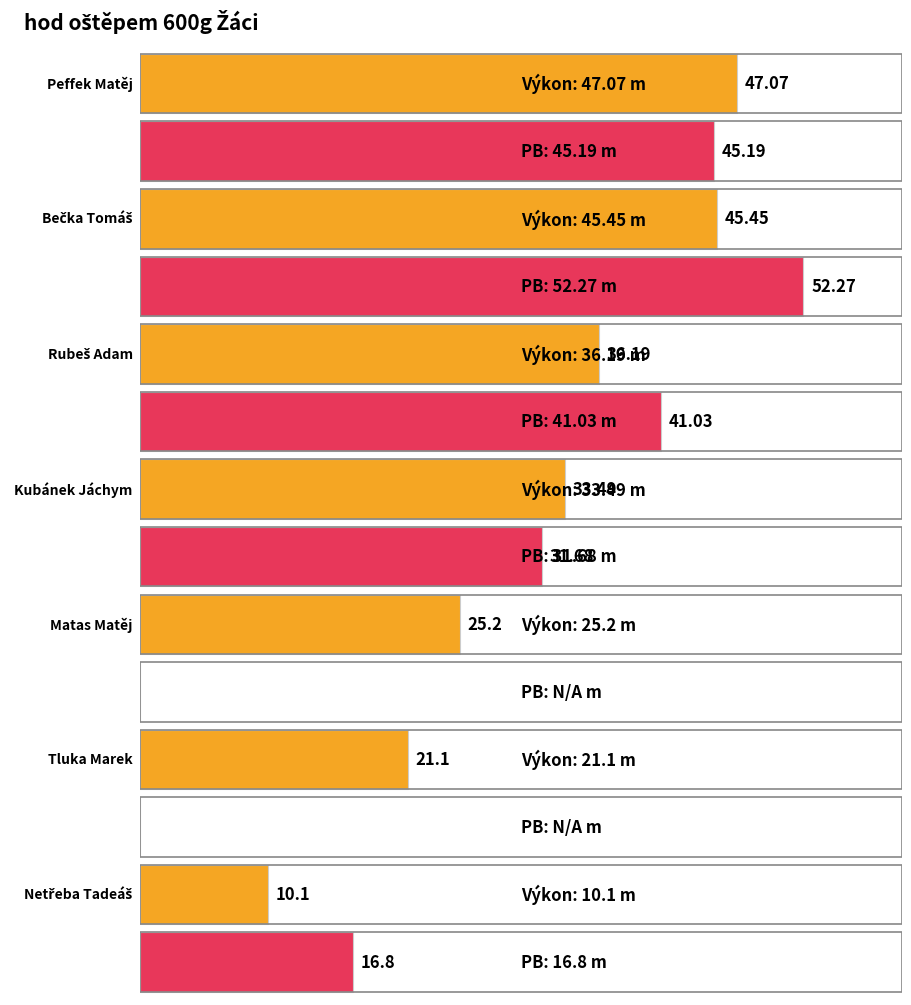

What are all the series names shown in the legend?

Výkon, PB